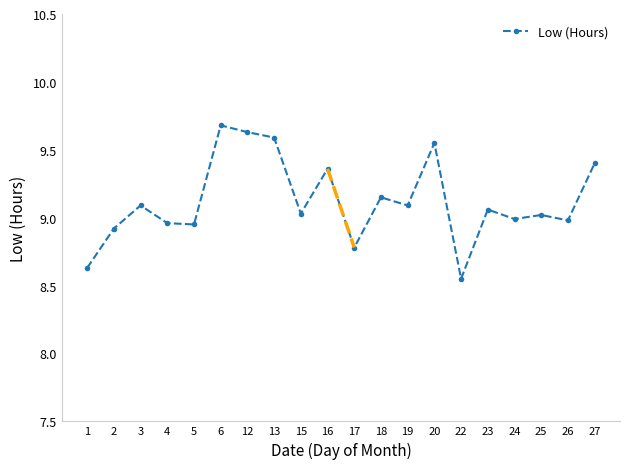

True or false: the data has more than 1 interior local peaks.

True